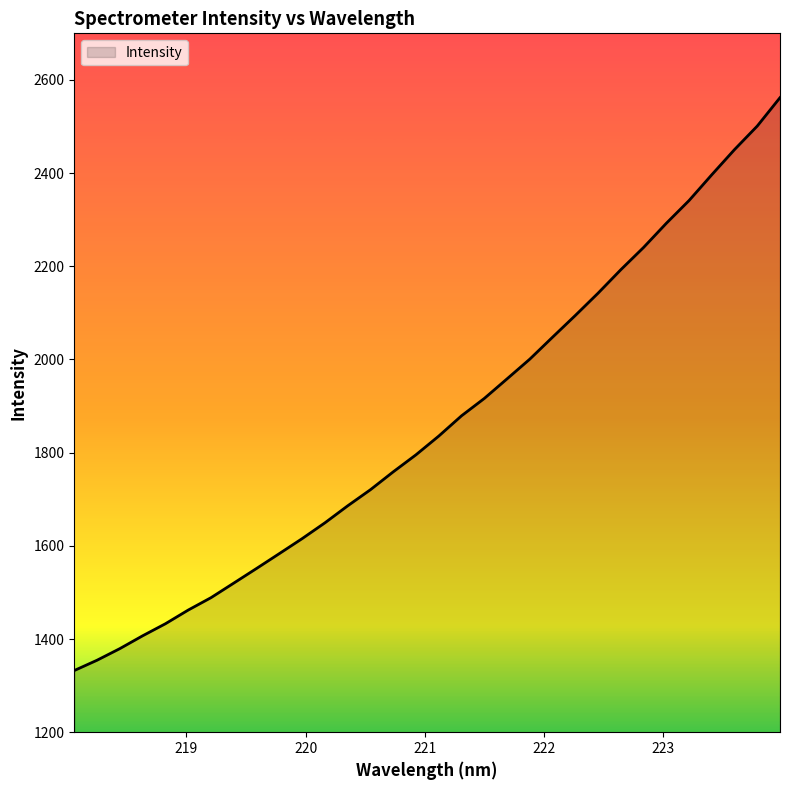

What is the greatest value displayed?

2561.9